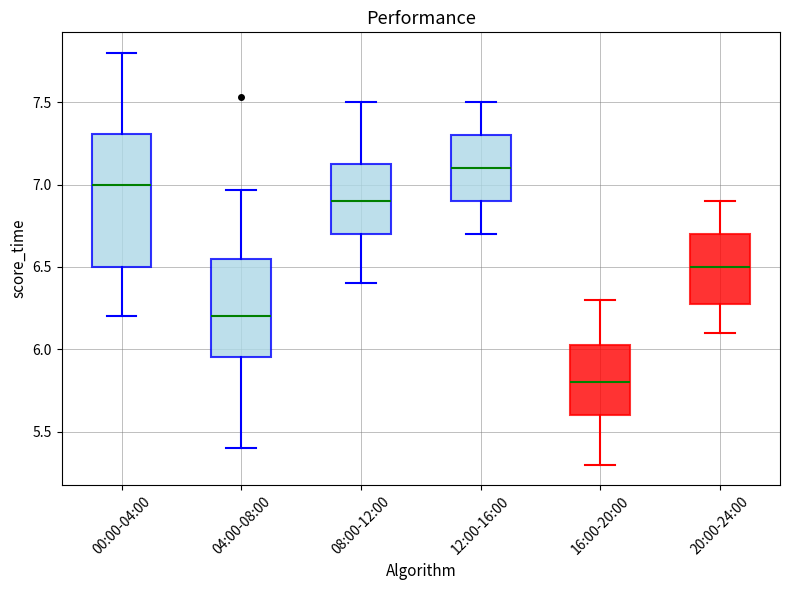

Which box's median line is the highest?

12:00-16:00